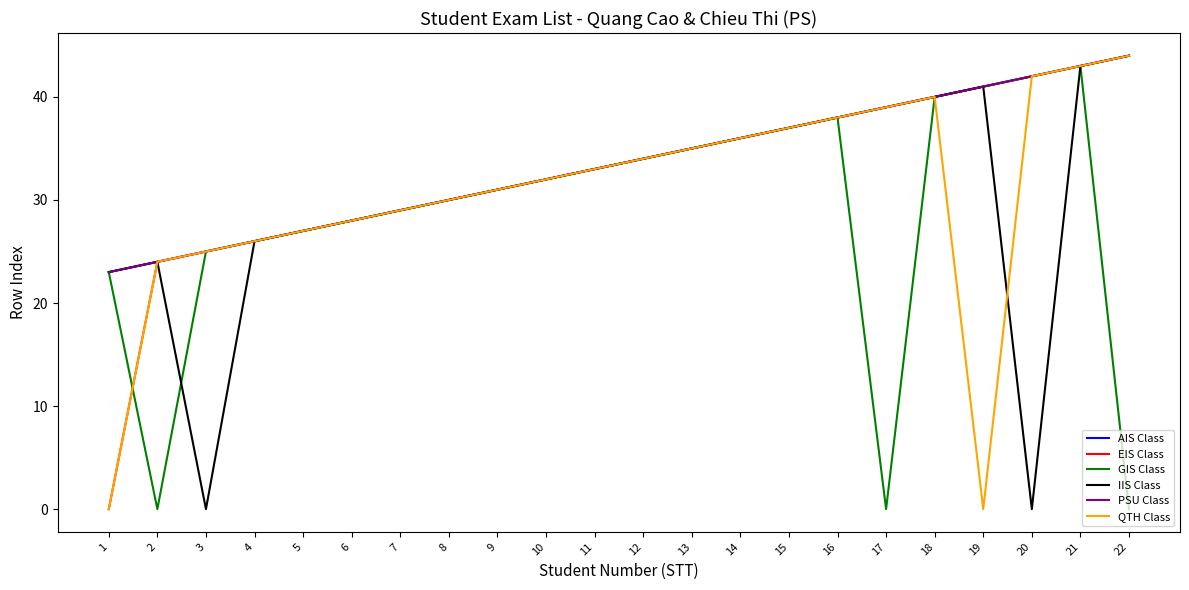

True or false: AIS Class and PSU Class intersect in this chart.

False